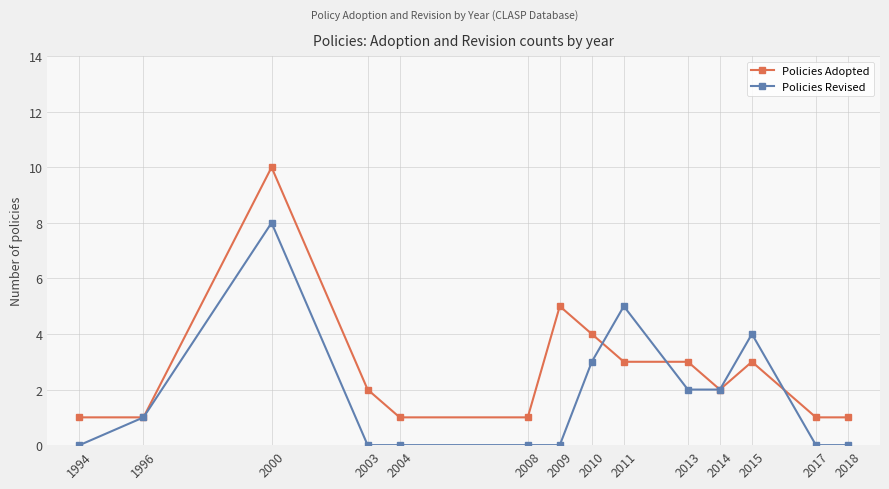

At which label does Policies Adopted first exceed 2?

2000